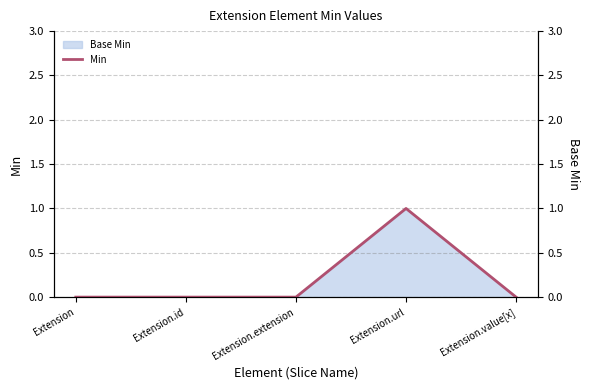

Rank the categories by value from lowest to highest.

Extension, Extension.id, Extension.extension, Extension.value[x], Extension.url